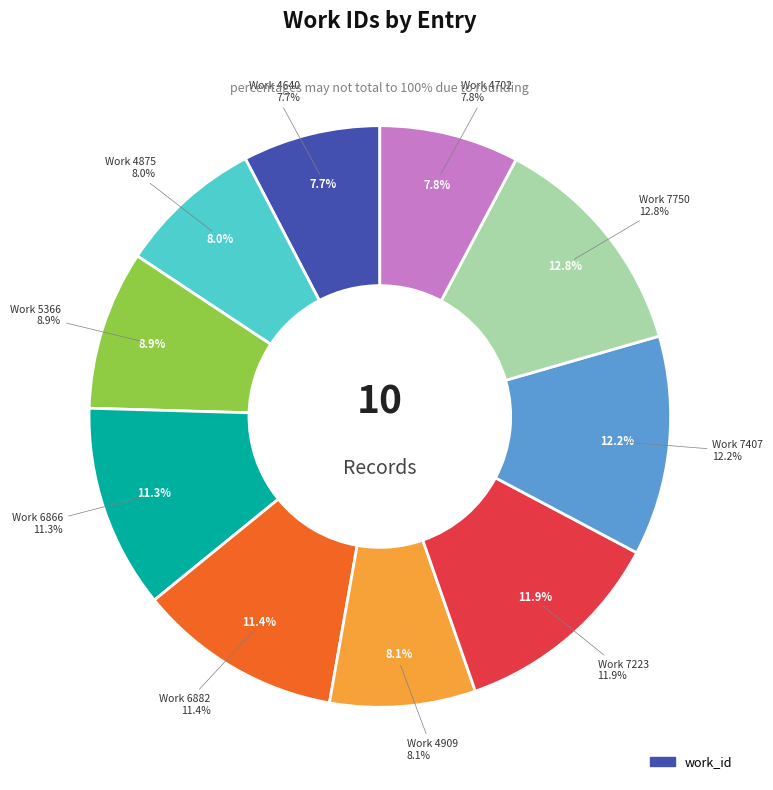

What percentage do Work 4702 and Work 7750 together represent?

20.5%